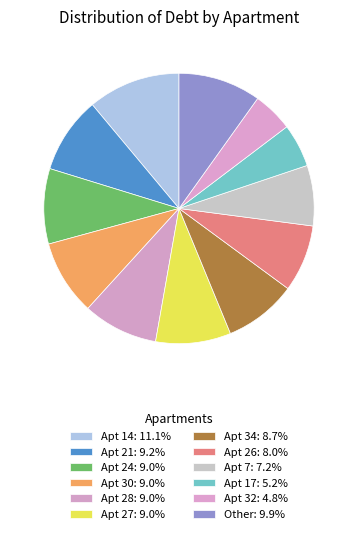

Count the number of slices in the pie.

12